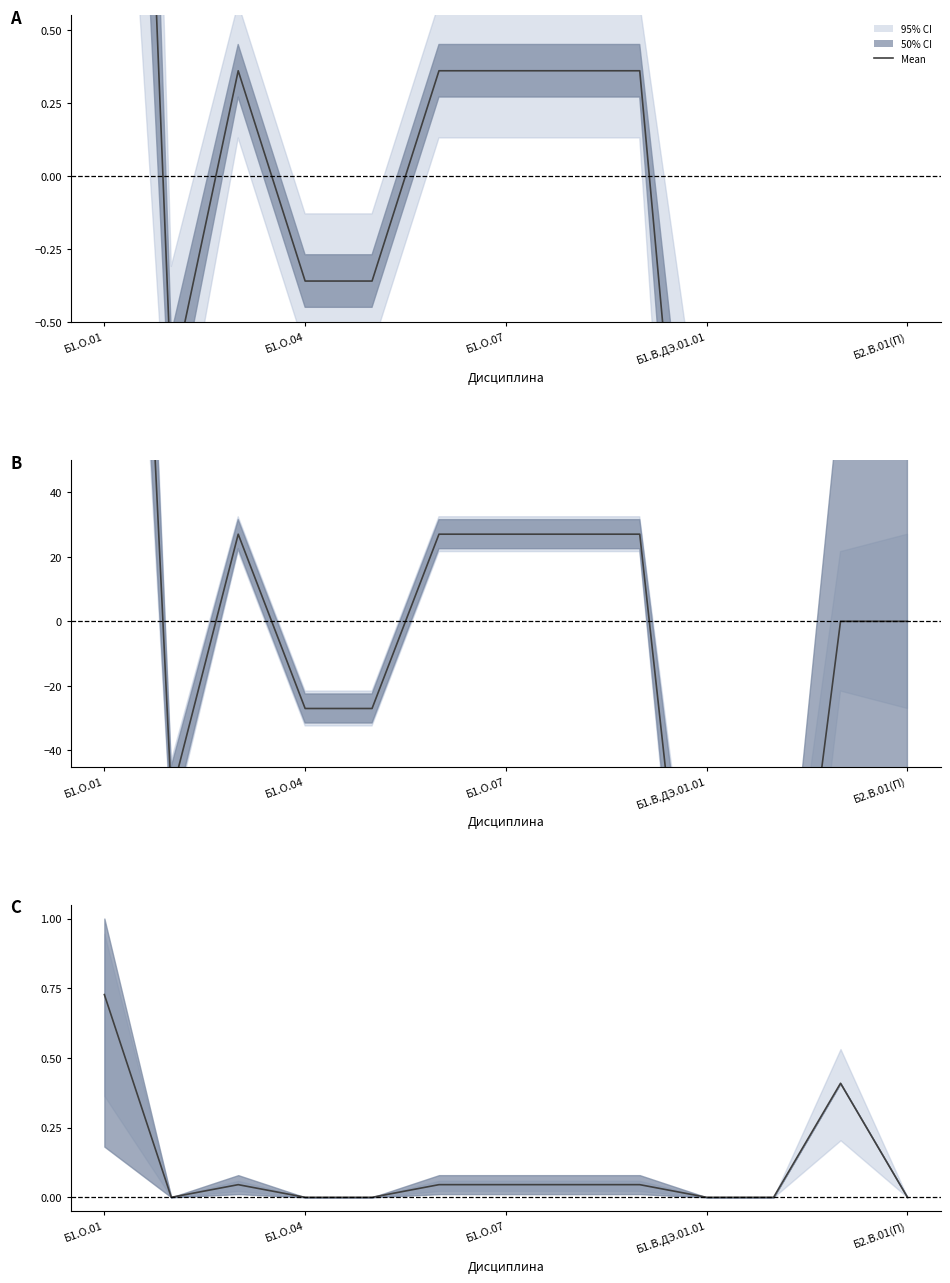

How many points are lower than both their immediate neighbors (excluding endpoints)?

1